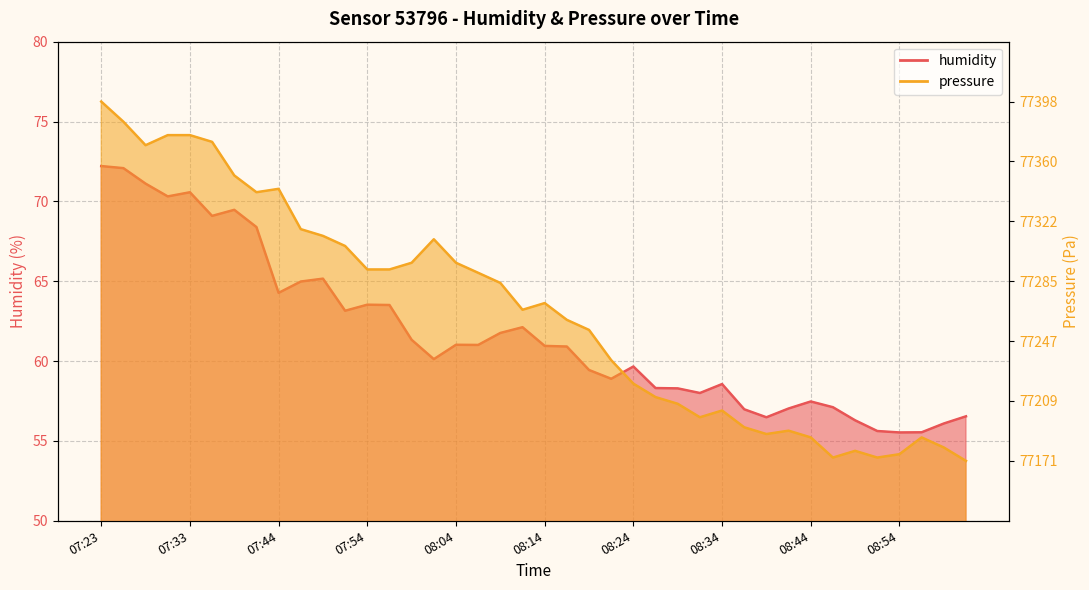

At 08:34, list the series in order from largest to smallest.

pressure, humidity